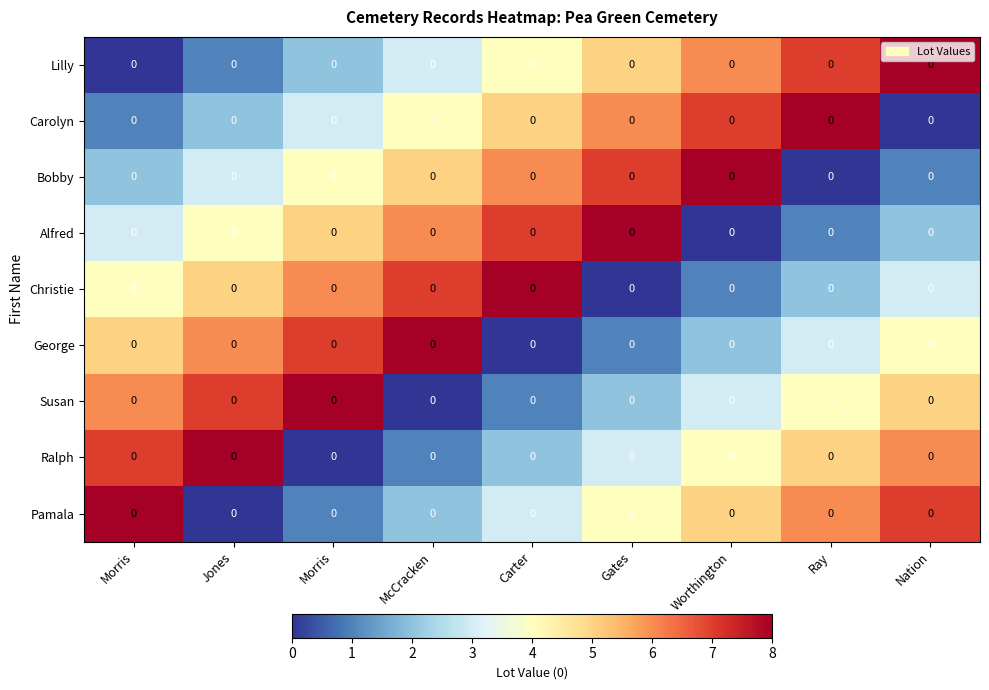

Where does the row_5 series first go above 4?

Morris